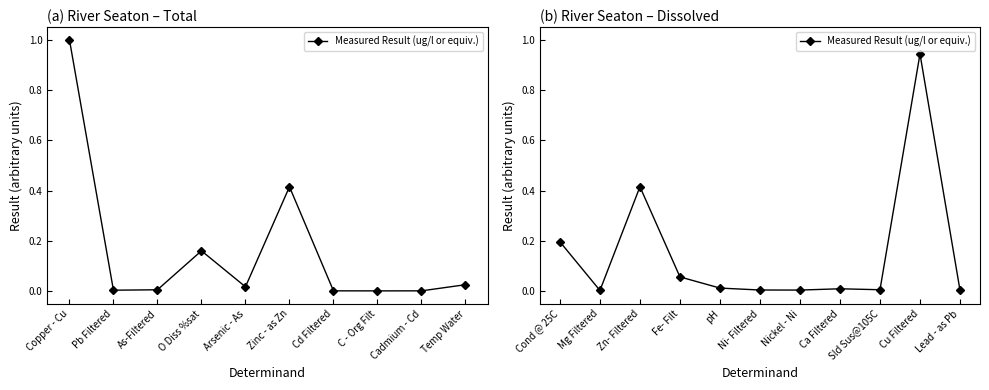

Which has a higher value, Lead - as Pb or Ni- Filtered?

Ni- Filtered